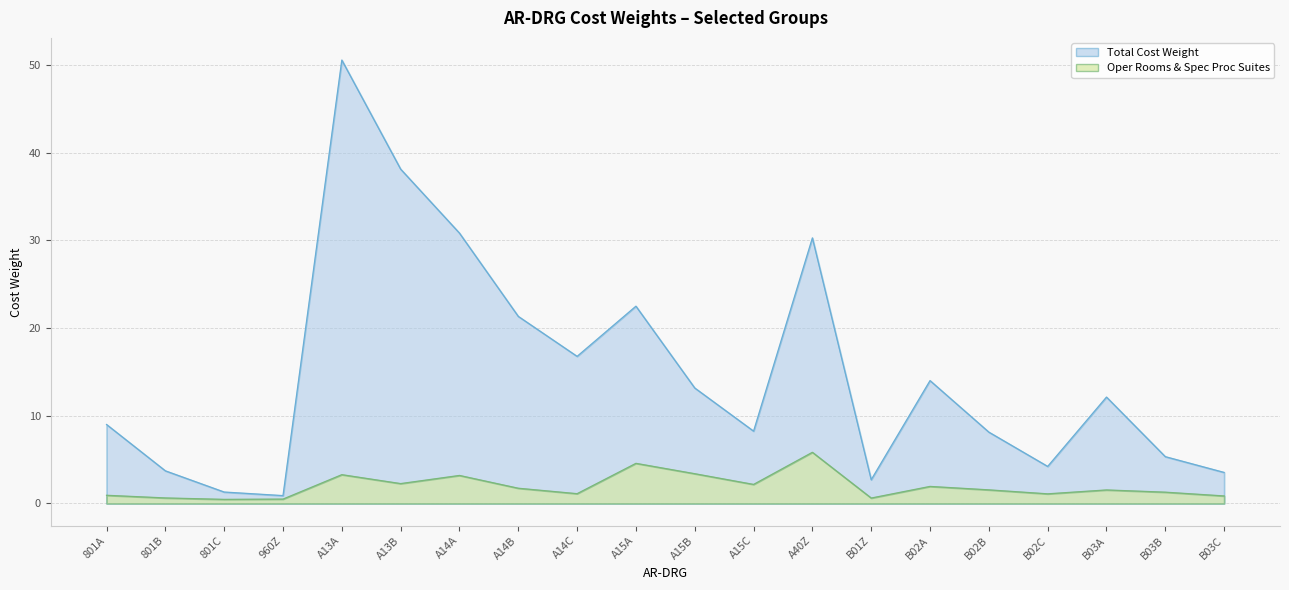

True or false: Total Cost Weight and Oper Rooms & Spec Proc Suites intersect in this chart.

False